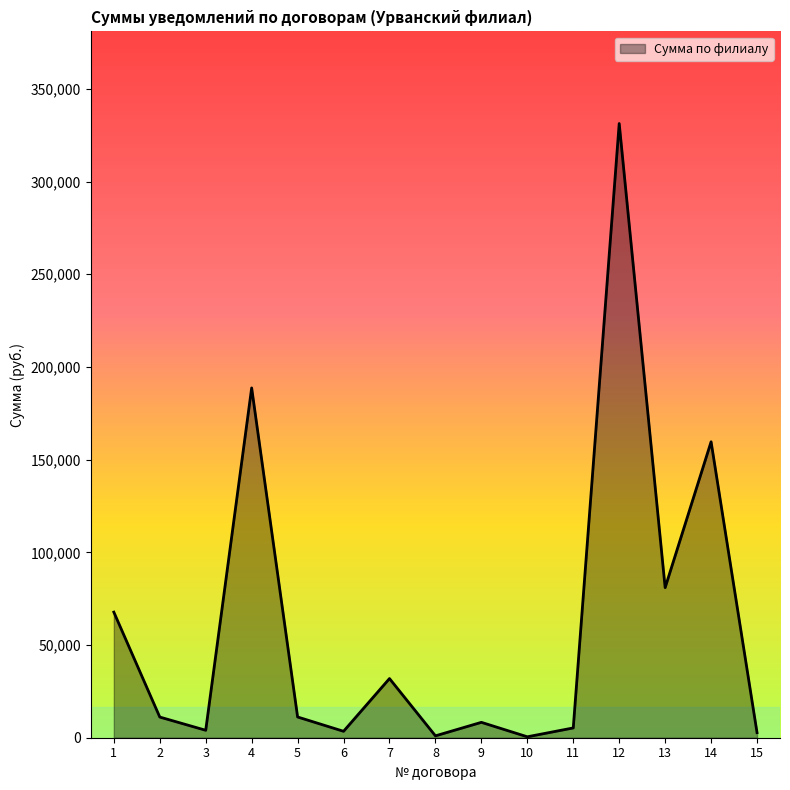

Which label corresponds to the largest value in the chart?

12